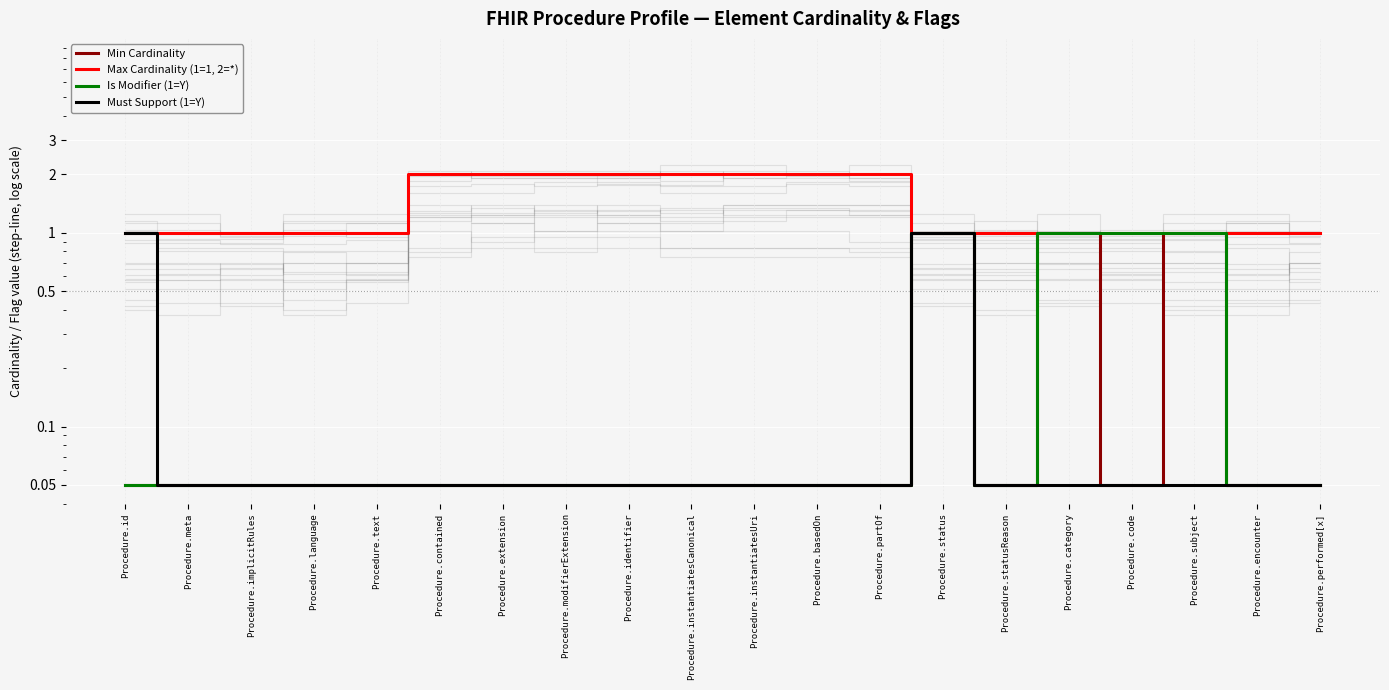

True or false: Is Modifier (1=Y) and Must Support (1=Y) cross at least once.

False